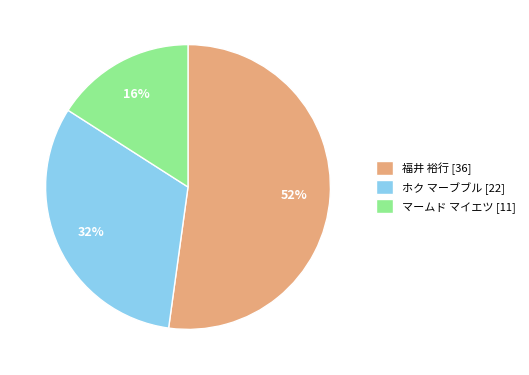

How many segments does this pie chart have?

3